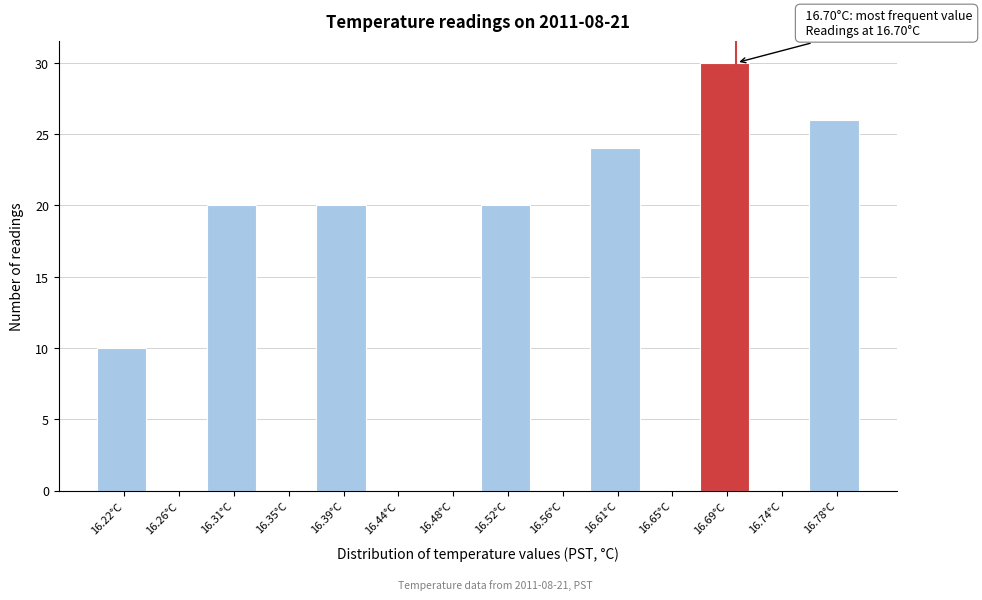

Which range on the x-axis has the tallest bar?

16.670 to 16.715